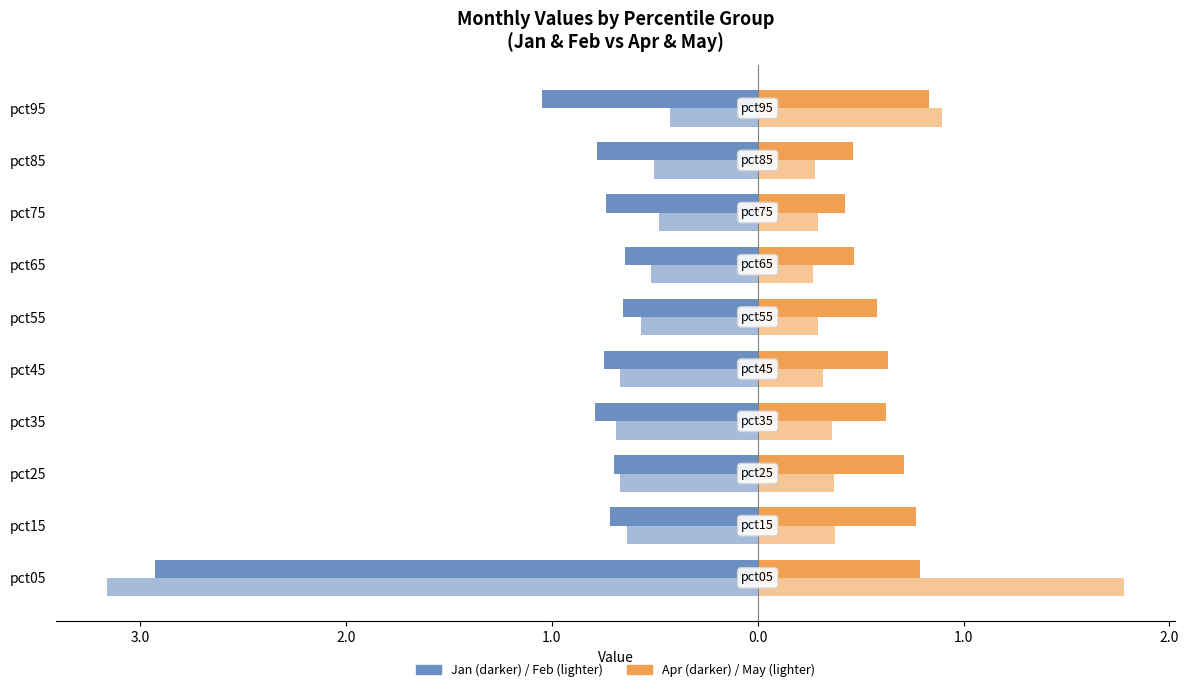

What is the value of the Apr bar at the 4th from the left?

0.6